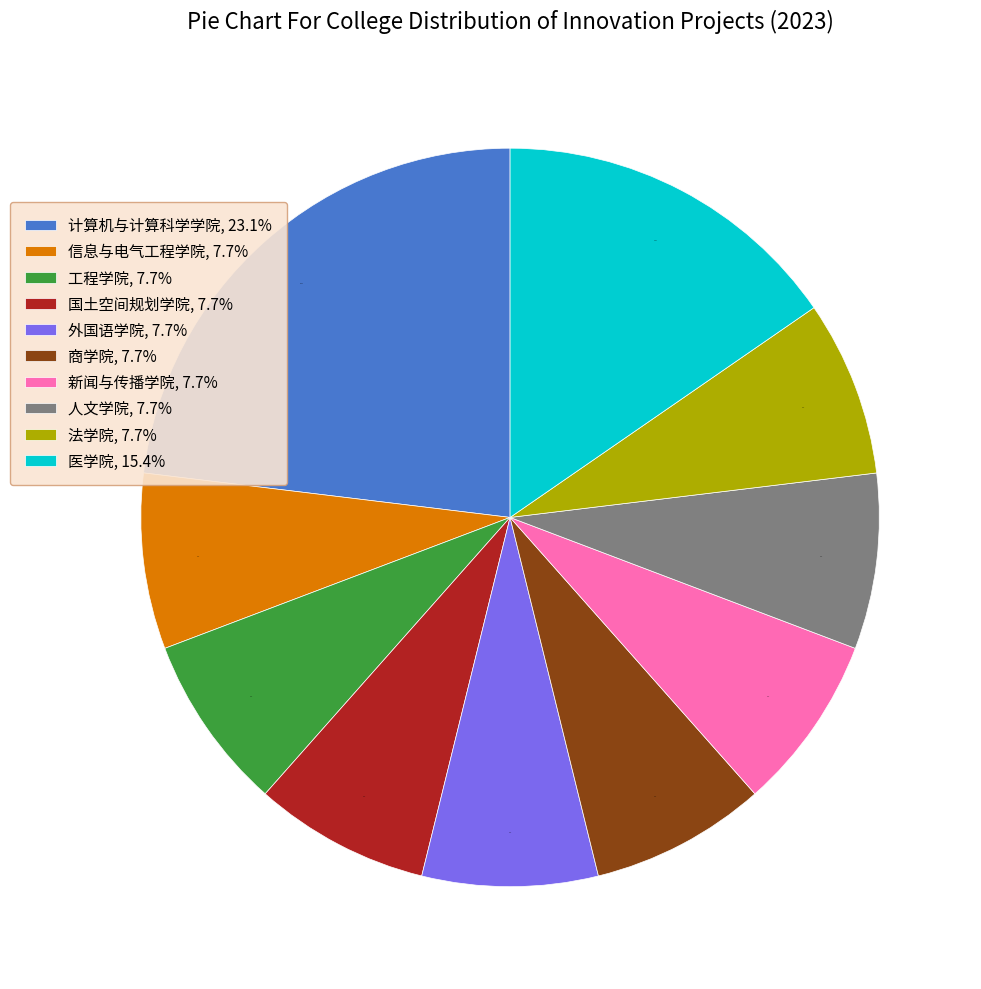

How many segments does this pie chart have?

10